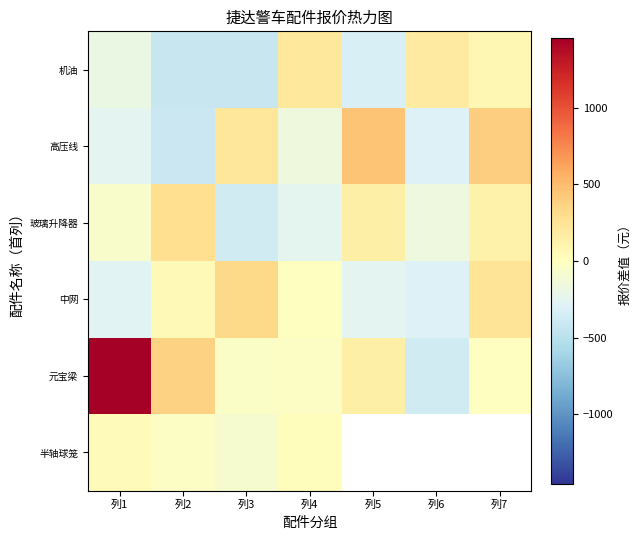

How many data points does each series have?

7